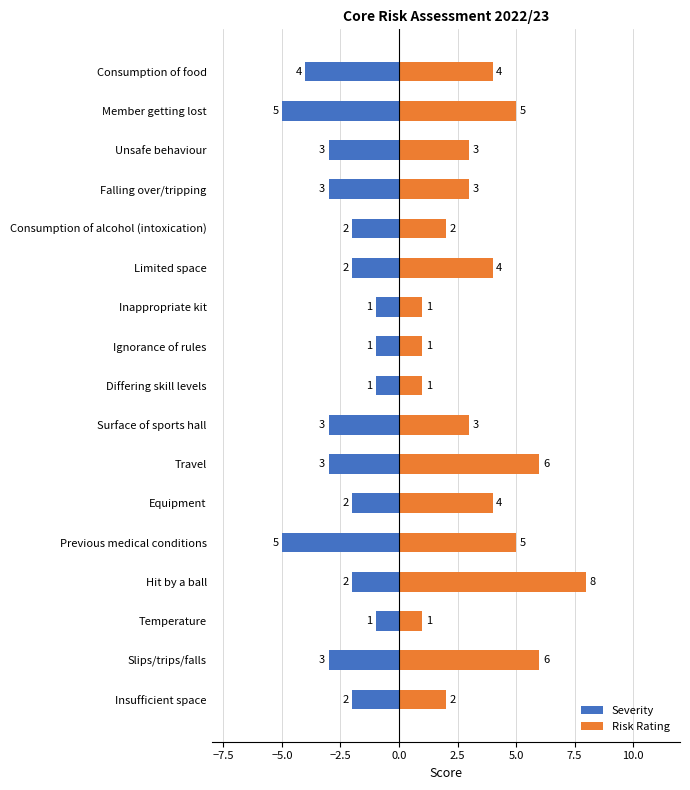

What is the difference between the maximum and second lowest values in the Severity series?

4